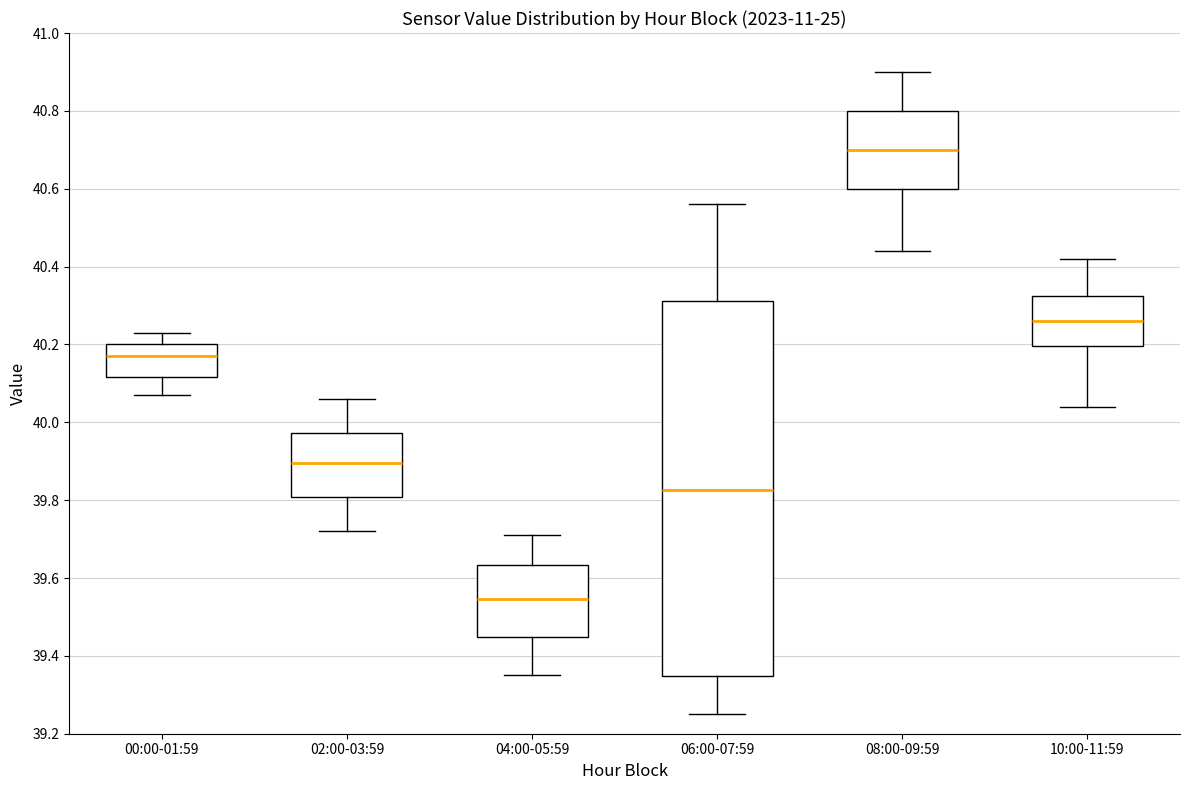

Reading left to right, transcribe this box plot: for each box, give where its median line is, the range the box spans, and where its two whiskers end, as read against the y-axis. The values are not printed on the chart, so give them approximately, as read against the axis.

00:00-01:59: median 40.18, box 40.12 to 40.20, whiskers 40.08 to 40.24
02:00-03:59: median 39.90, box 39.80 to 39.98, whiskers 39.72 to 40.06
04:00-05:59: median 39.54, box 39.44 to 39.64, whiskers 39.36 to 39.72
06:00-07:59: median 39.82, box 39.34 to 40.32, whiskers 39.26 to 40.56
08:00-09:59: median 40.70, box 40.60 to 40.80, whiskers 40.44 to 40.90
10:00-11:59: median 40.26, box 40.20 to 40.32, whiskers 40.04 to 40.42